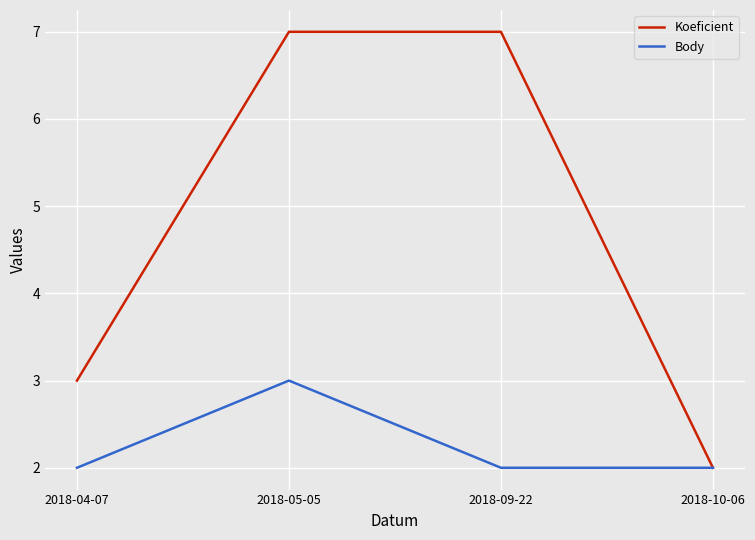

What position from the left is 2018-05-05?

2